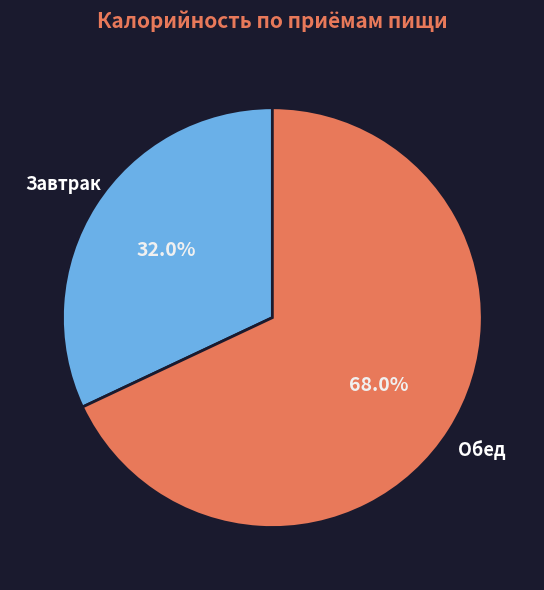

What is the majority slice?

Обед